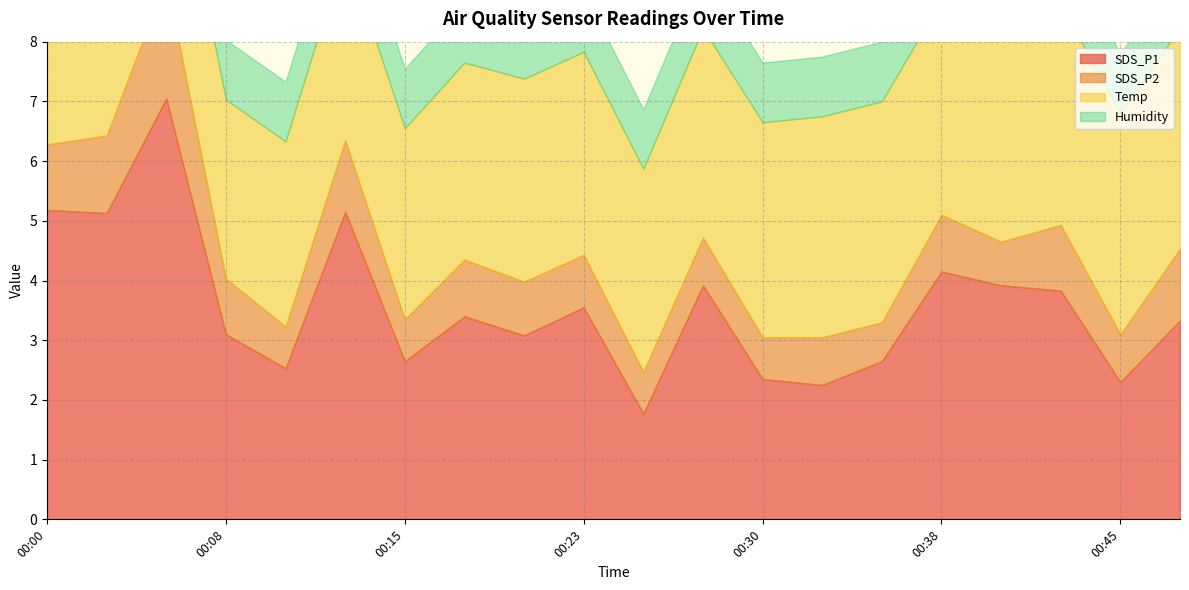

The value of SDS_P1 at 00:28 is 3.9. True or false?

True